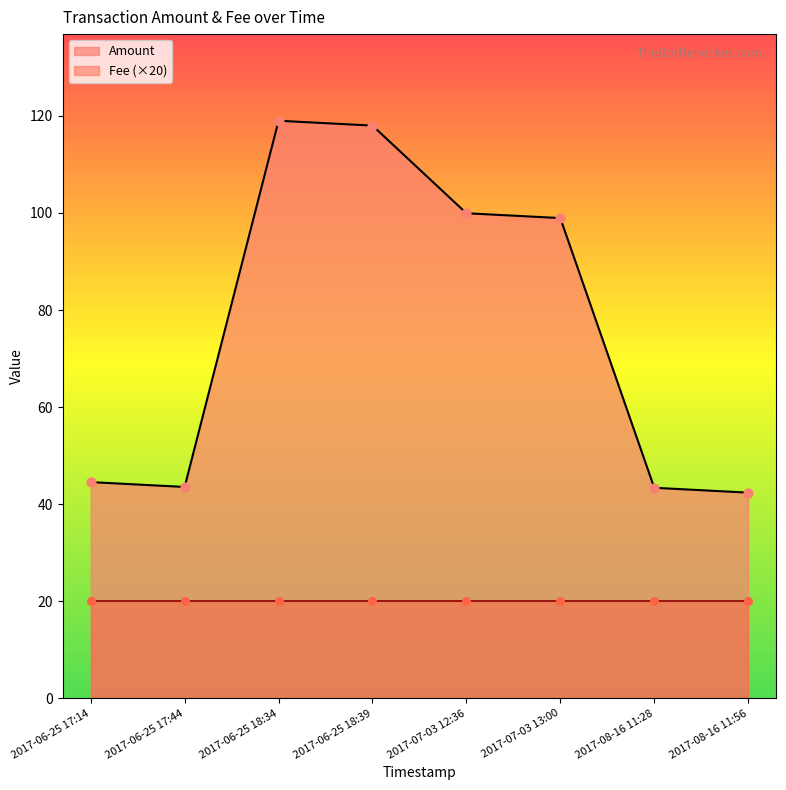

At which category is the sum across all series the highest?

2017-06-25 18:34